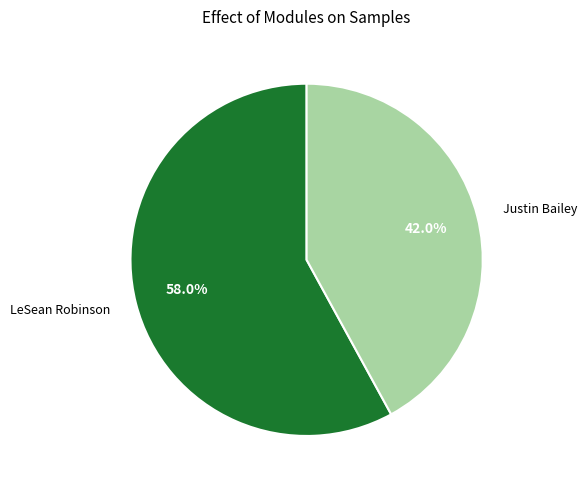

What percentage is the LeSean Robinson slice, to the nearest percent?

58%